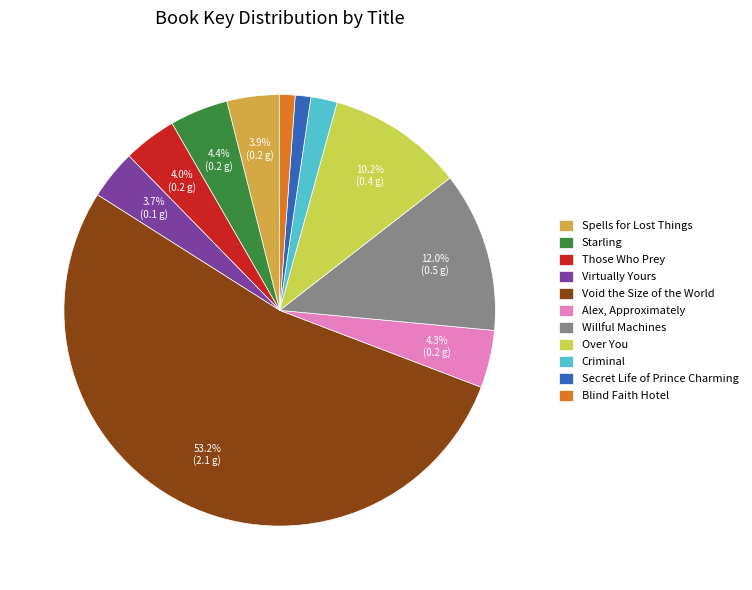

How many segments does this pie chart have?

11